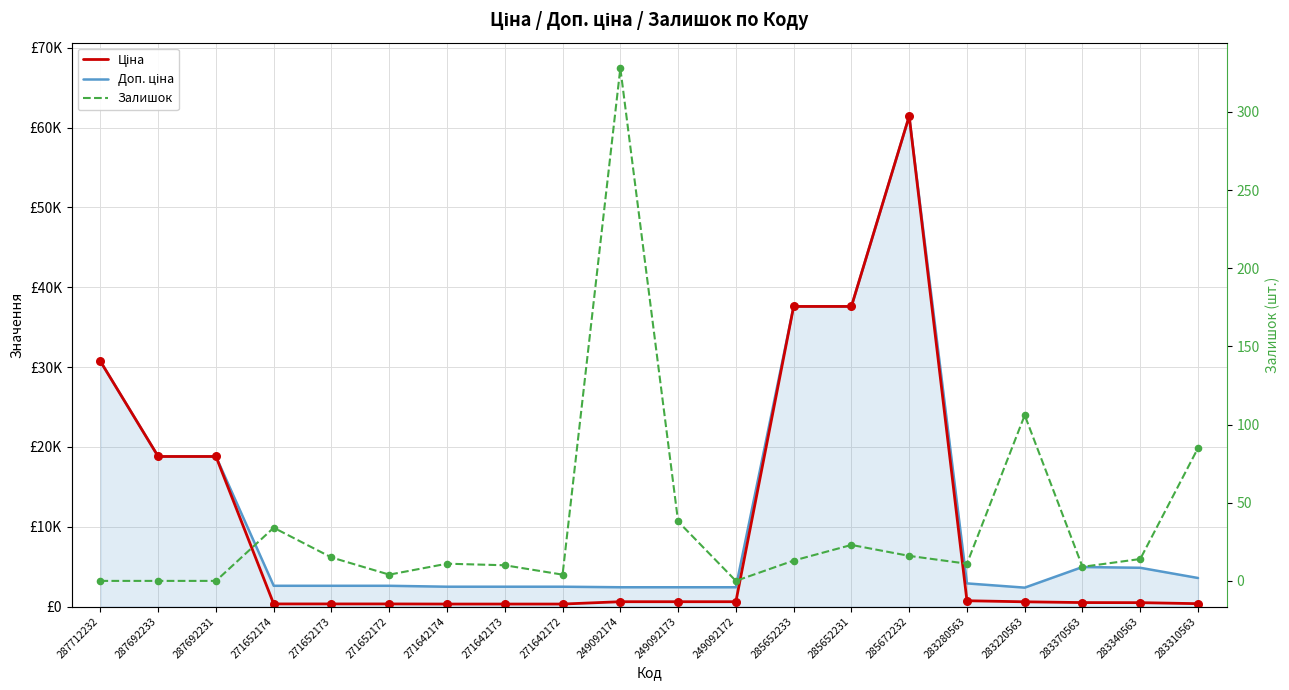

Which series has the largest total across all categories?

Доп. ціна